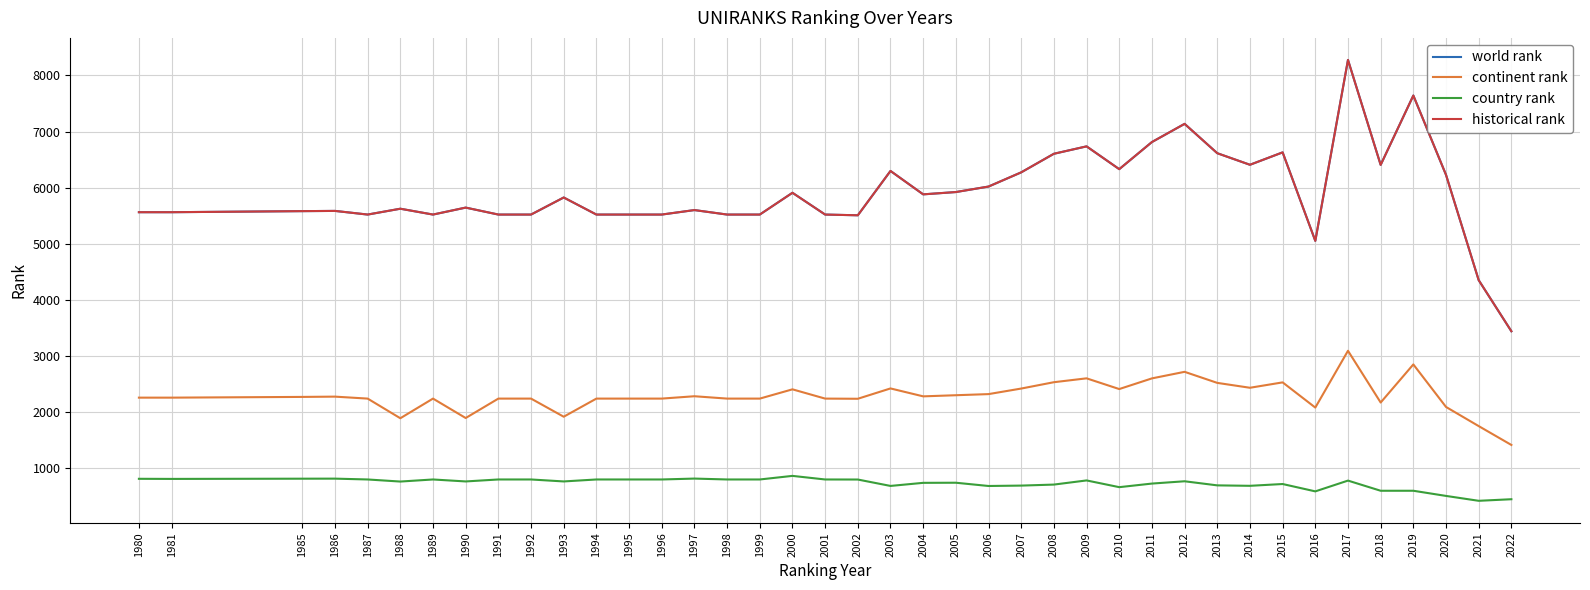

Is this an area chart (filled region under the line)?

No